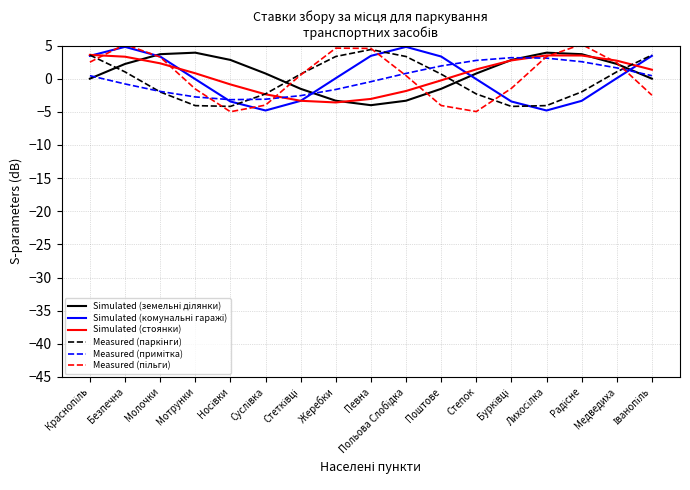

What is the smallest value displayed?

-5.0